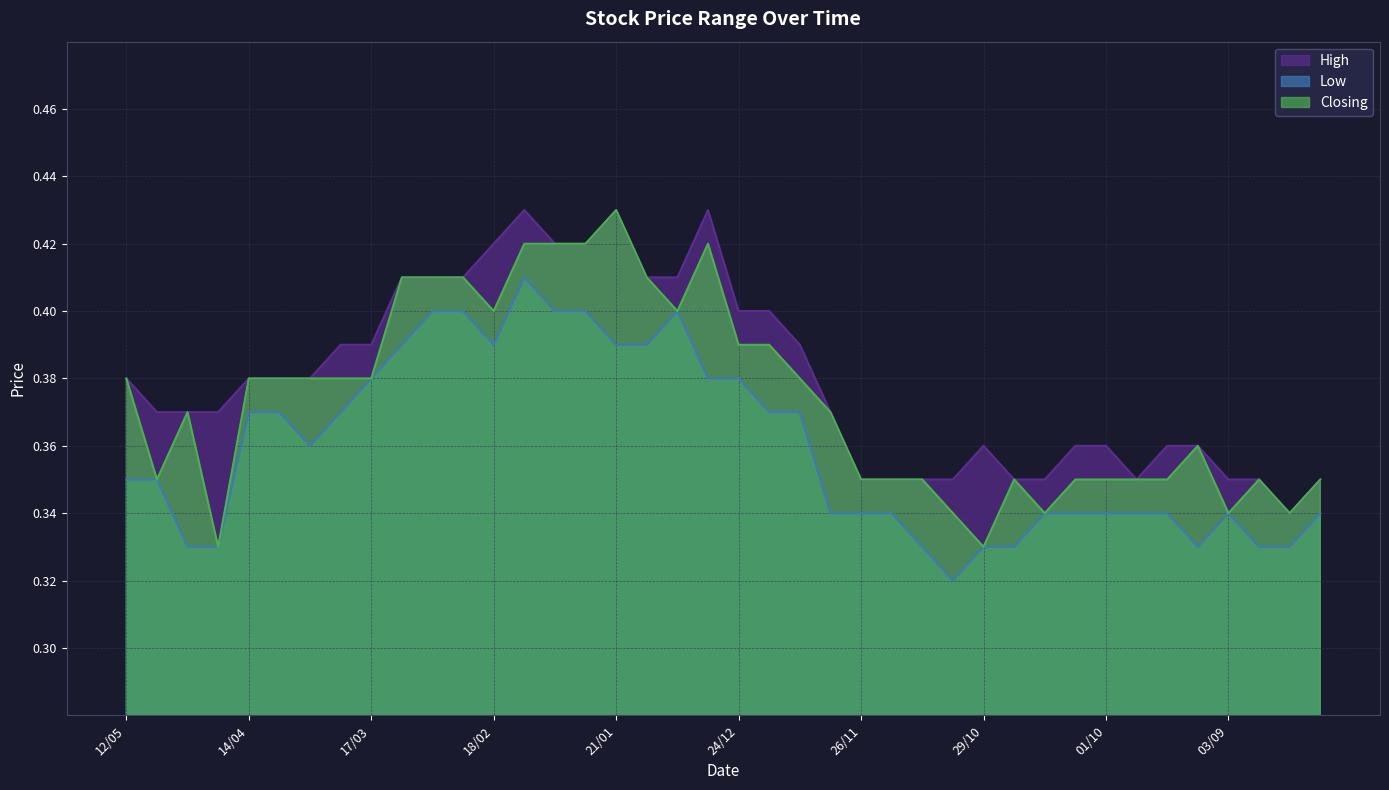

What is the average value of the Closing series?

0.4